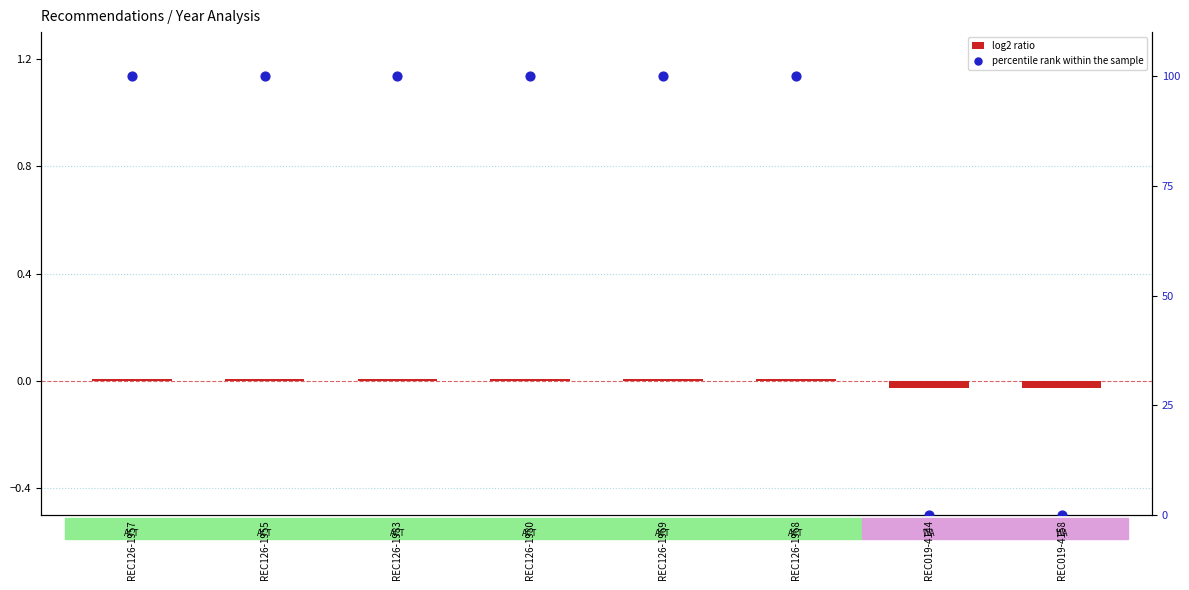

What are all the series names shown in the legend?

log2 ratio, percentile rank within the sample